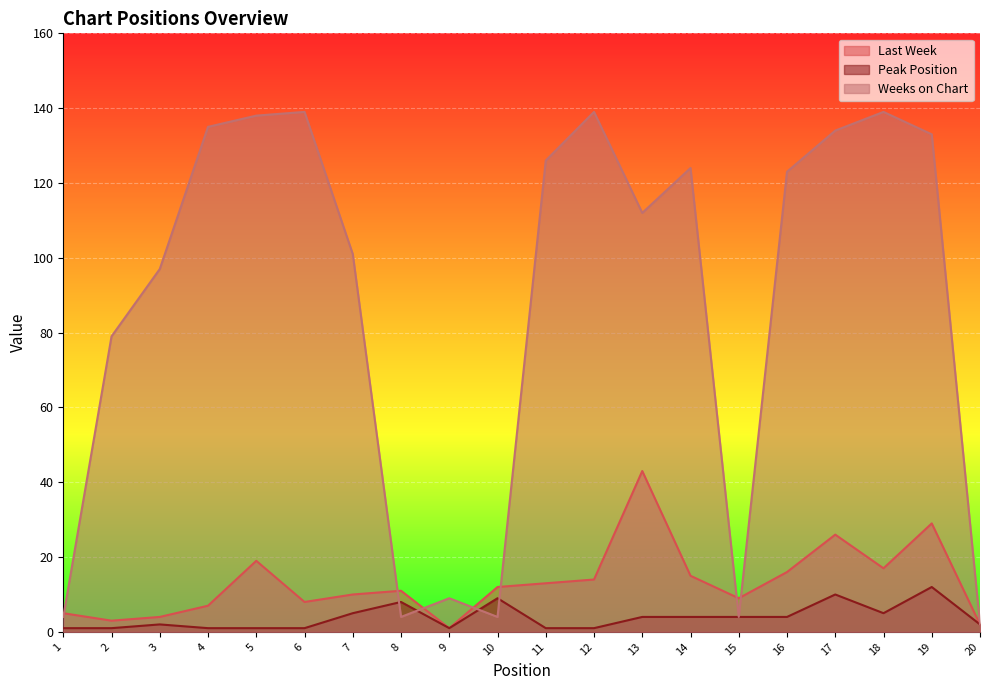

Reading left to right, what are all the values shown in this chart?

Last Week: 5	3	4	7	19	8	10	11	1	12	13	14	43	15	9	16	26	17	29	2
Peak Position: 1	1	2	1	1	1	5	8	1	9	1	1	4	4	4	4	10	5	12	2
Weeks on Chart: 4	79	97	135	138	139	101	4	9	4	126	139	112	124	4	123	134	139	133	2